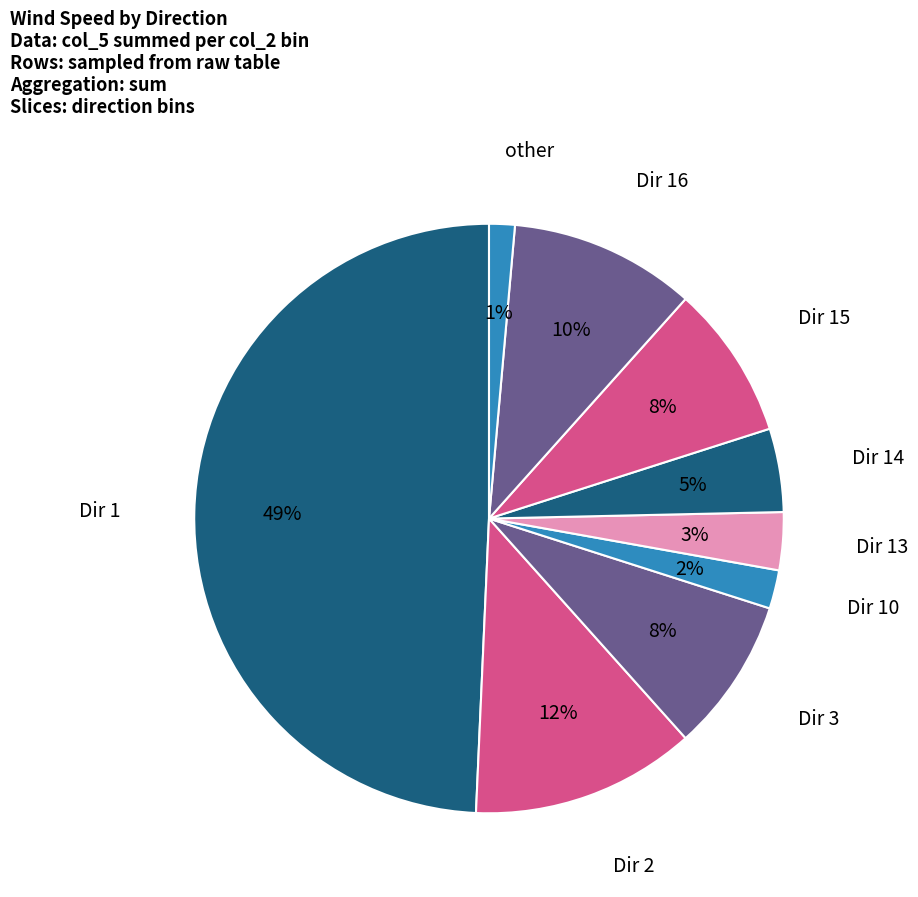

Count the number of slices in the pie.

9